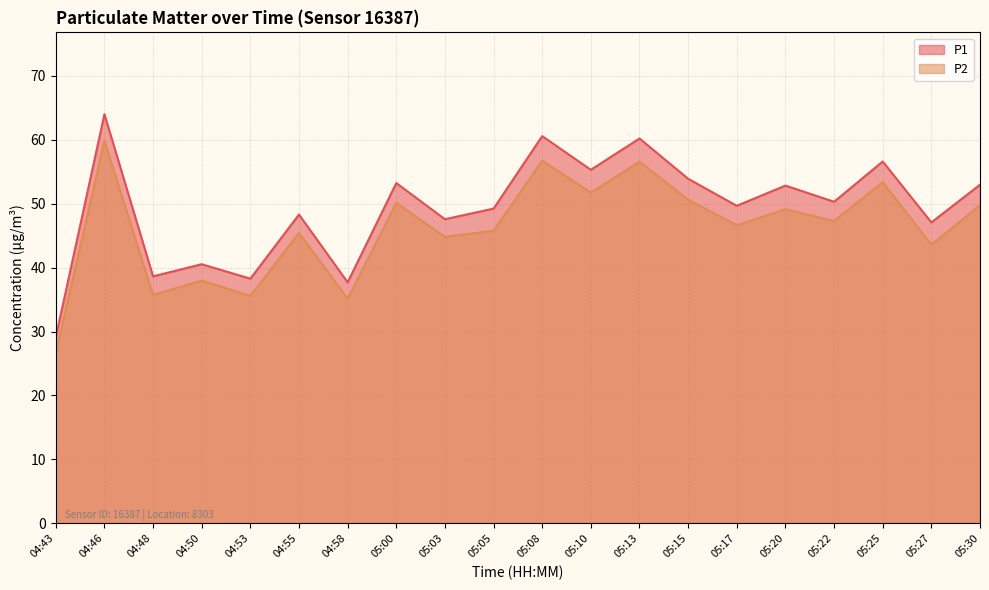

How many categories are shown in the chart?

20